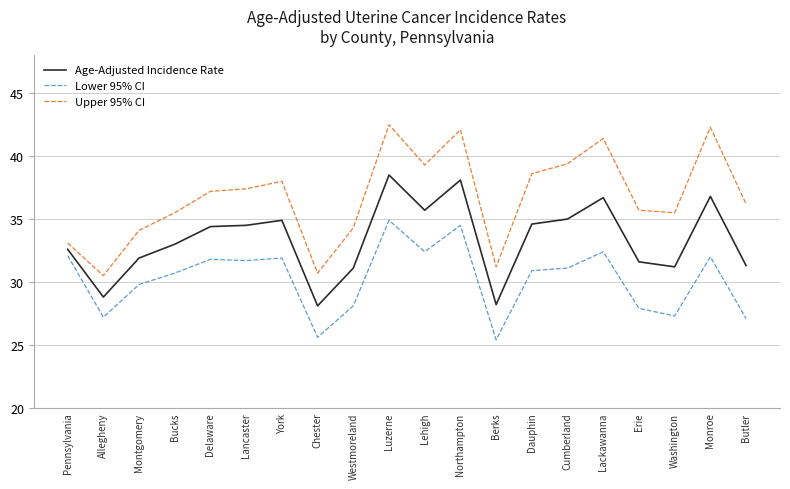

What are all the series names shown in the legend?

Age-Adjusted Incidence Rate, Lower 95% CI, Upper 95% CI